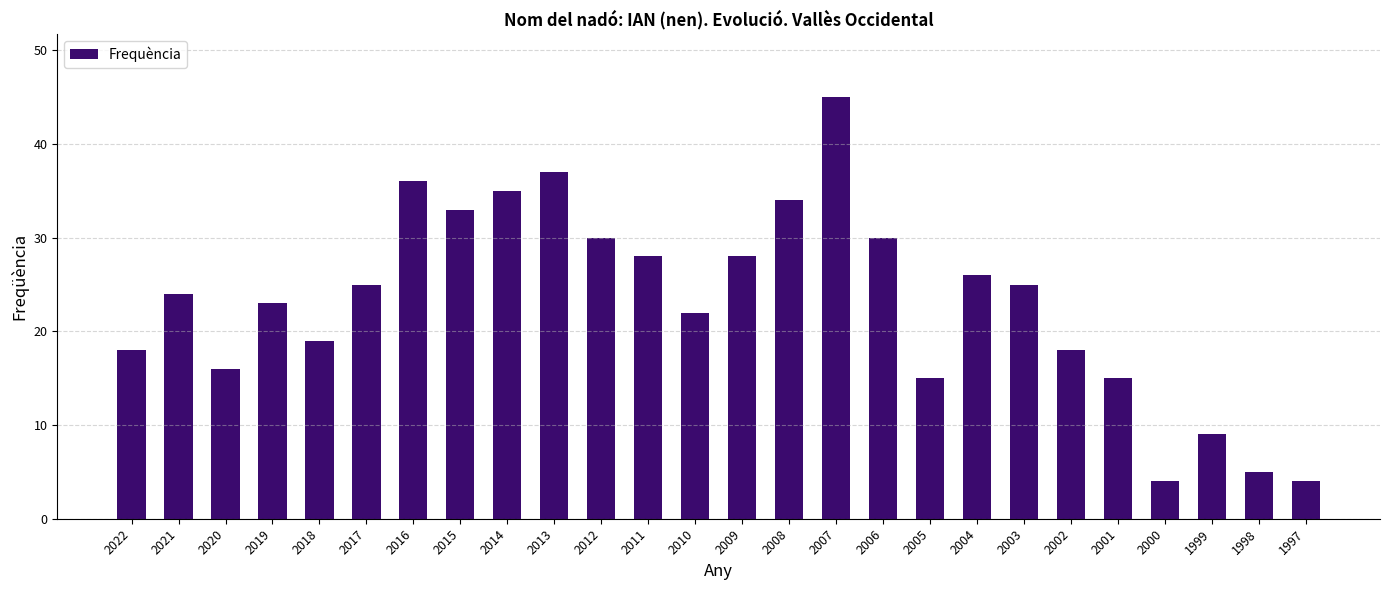

How many bars are there in total?

26